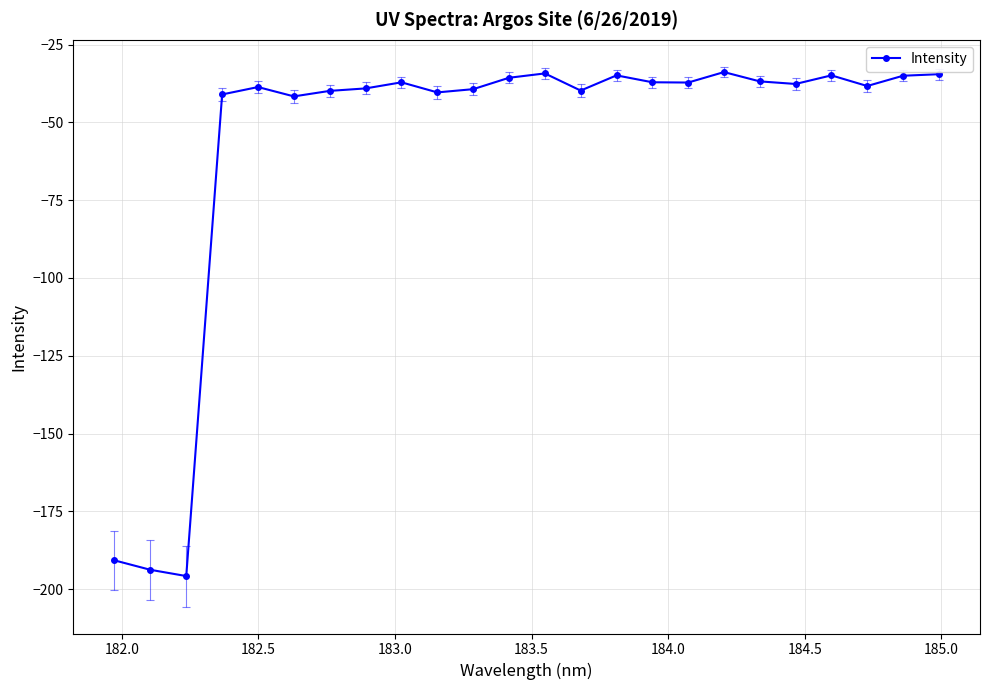

True or false: the data has more than 2 interior local peaks.

True